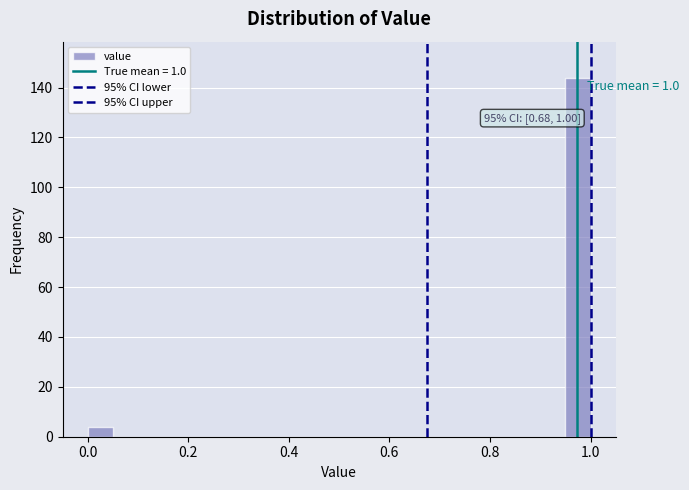

Around what value on the x-axis is the tallest bar? Give the approximate position of its centre, as read against the axis.

0.98